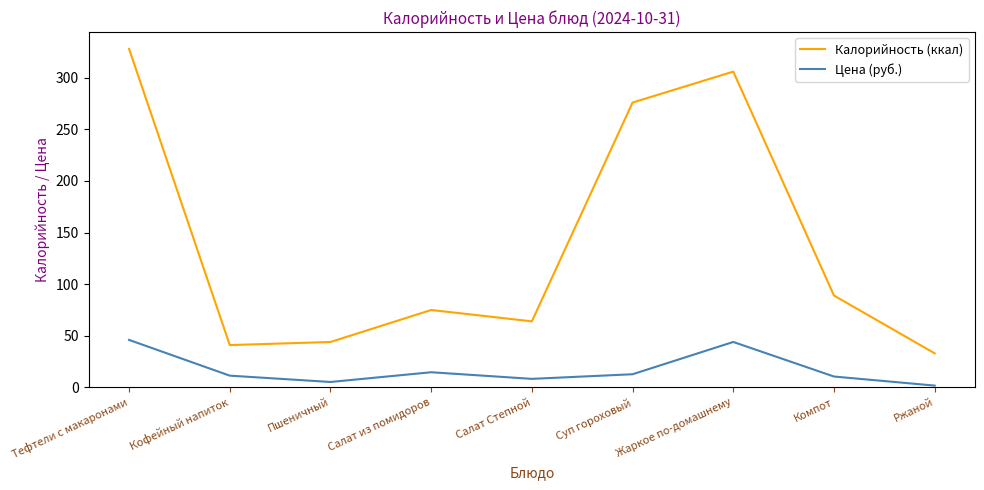

Rank the series by their maximum value, from highest to lowest.

Калорийность (ккал), Цена (руб.)